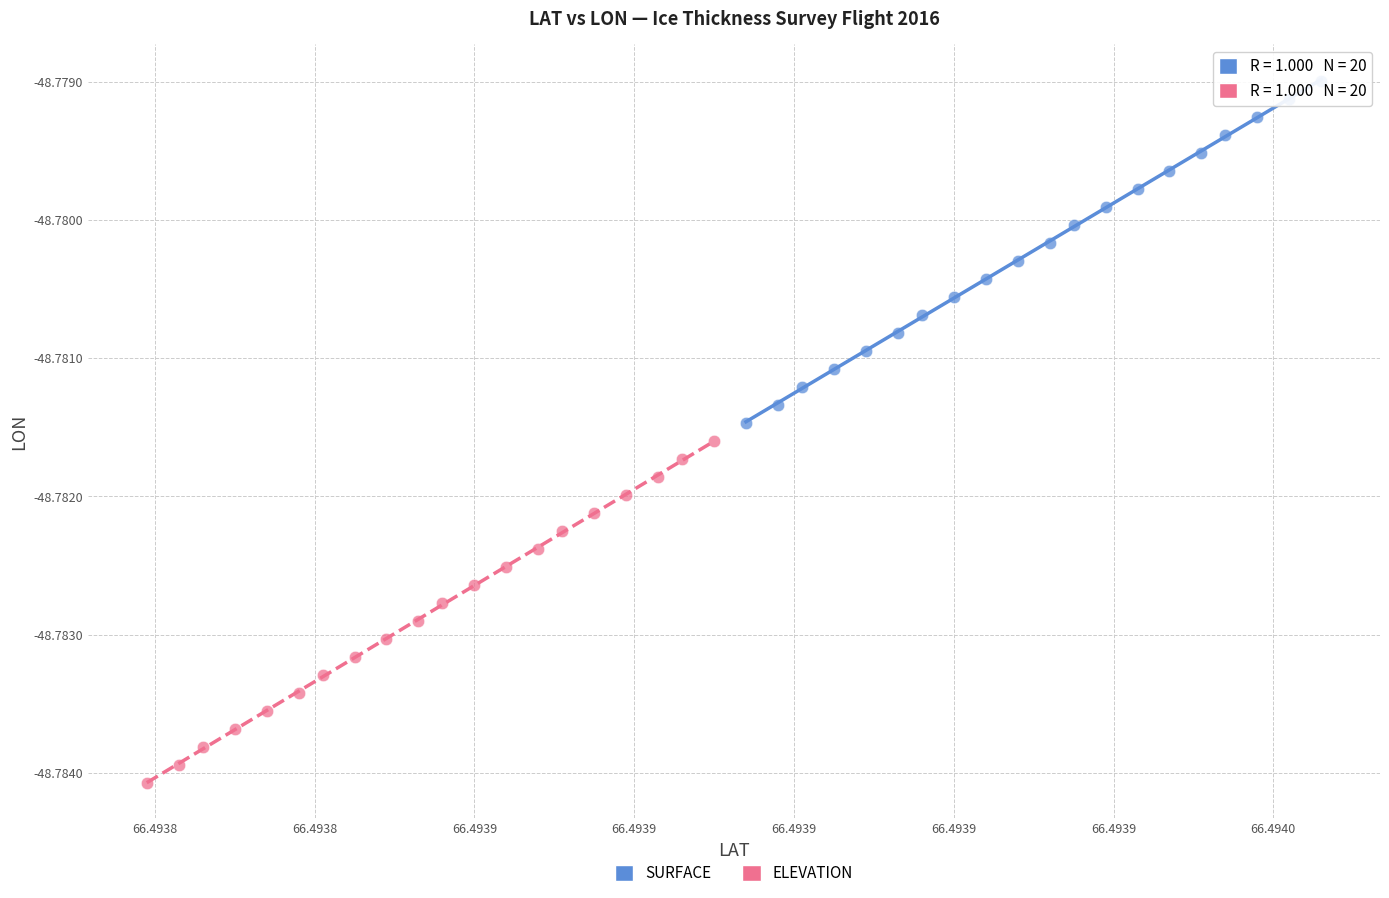

Which series reaches the maximum Y coordinate?

SURFACE